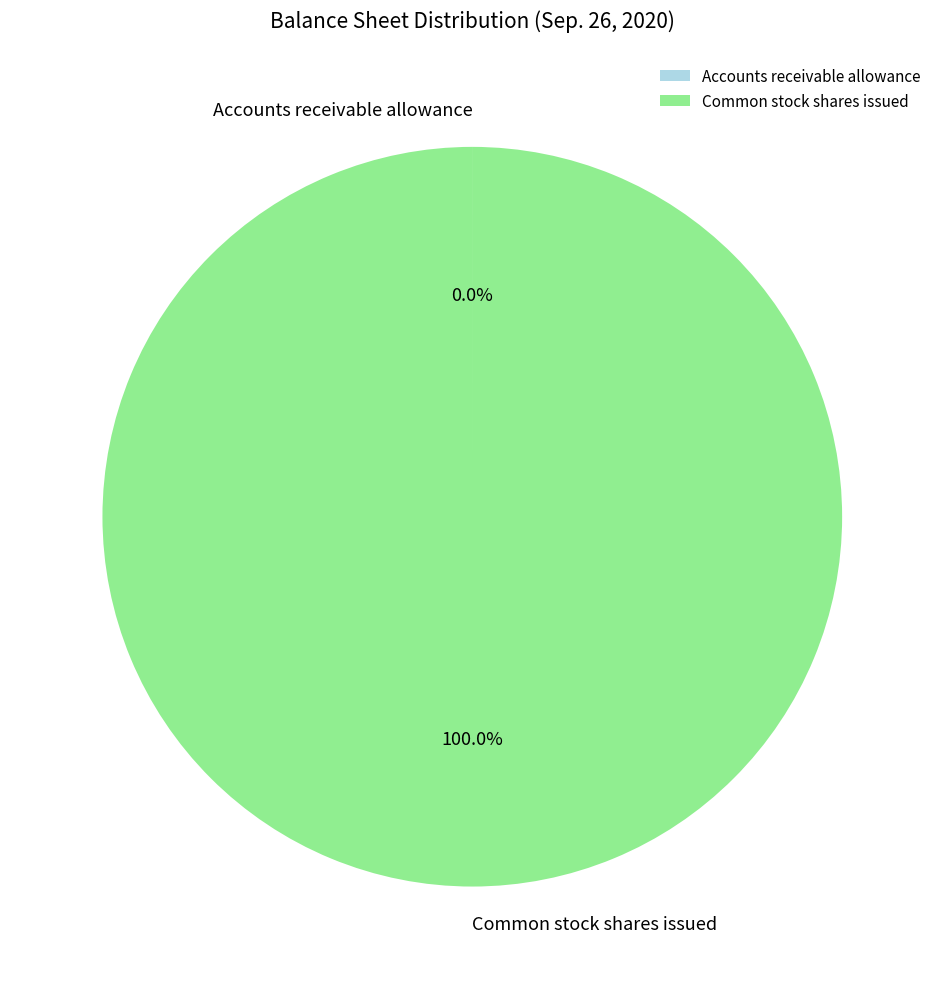

Which category has the biggest portion of the pie?

Common stock shares issued